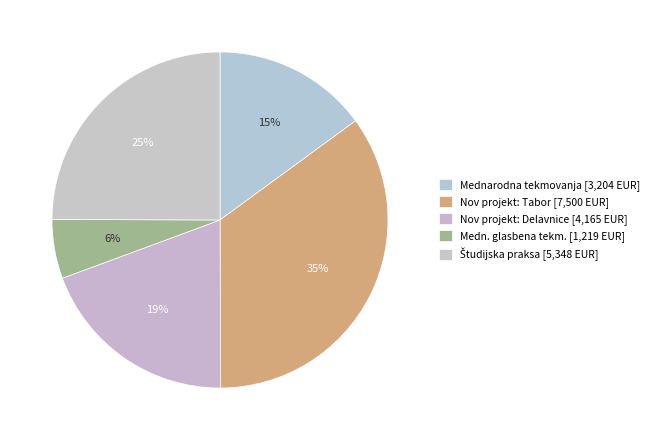

Count the number of slices in the pie.

5